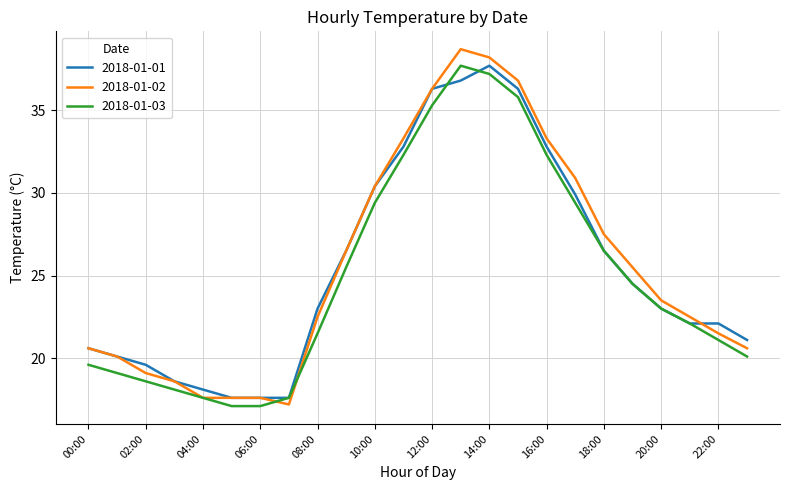

What is the lowest value of the 2018-01-03 series?

17.1